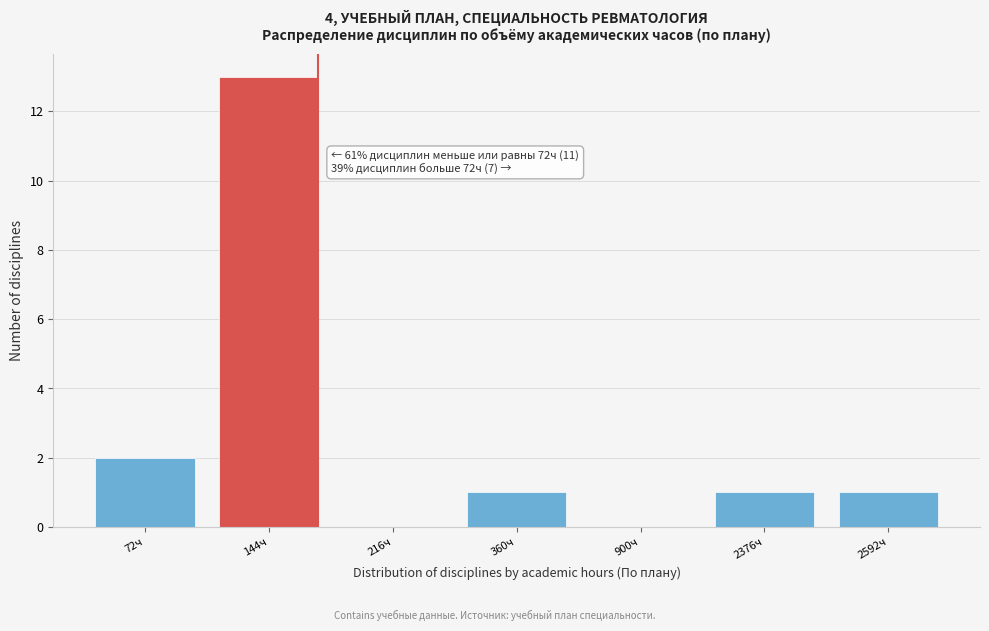

Reading left to right, extract all data points from this chart.

72ч=2	144ч=13	216ч=0	360ч=1	900ч=0	2376ч=1	2592ч=1